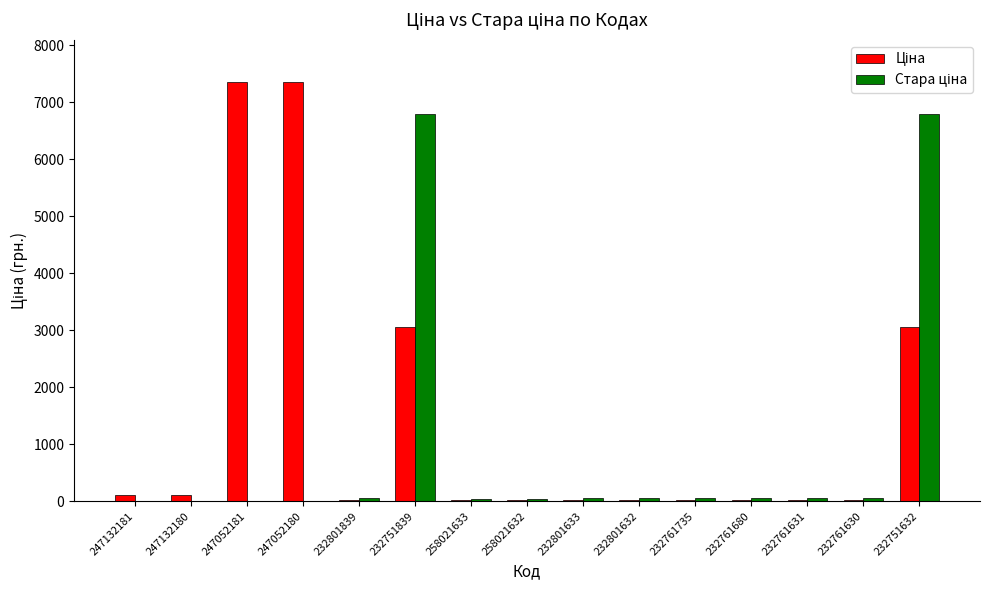

What is the difference between the second highest and minimum values in the Ціна series?

7344.8